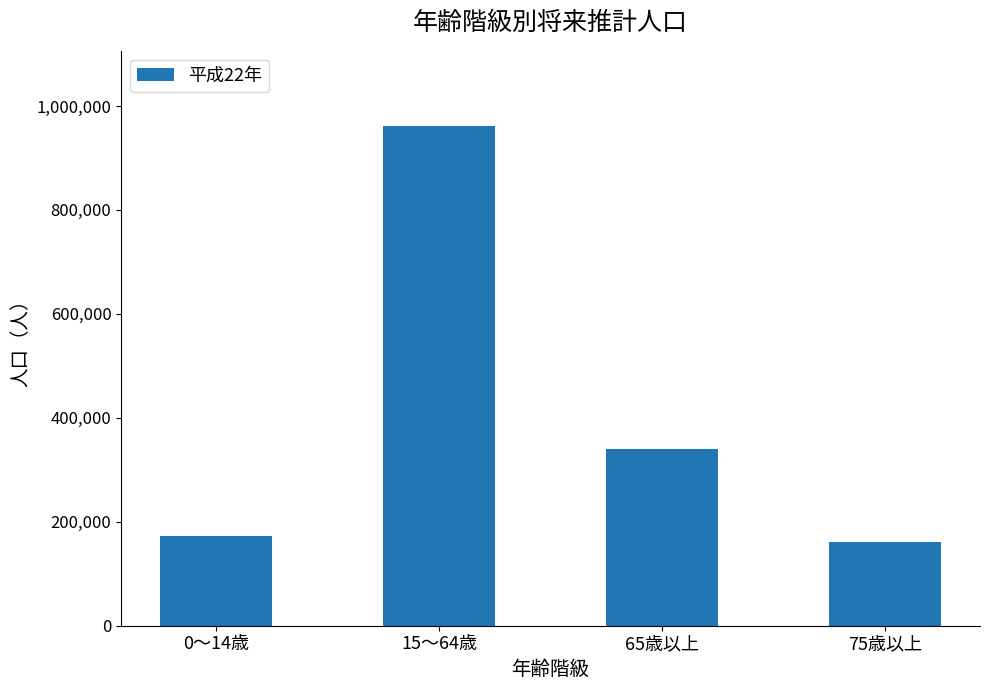

Which category has the highest value across all series?

15～64歳